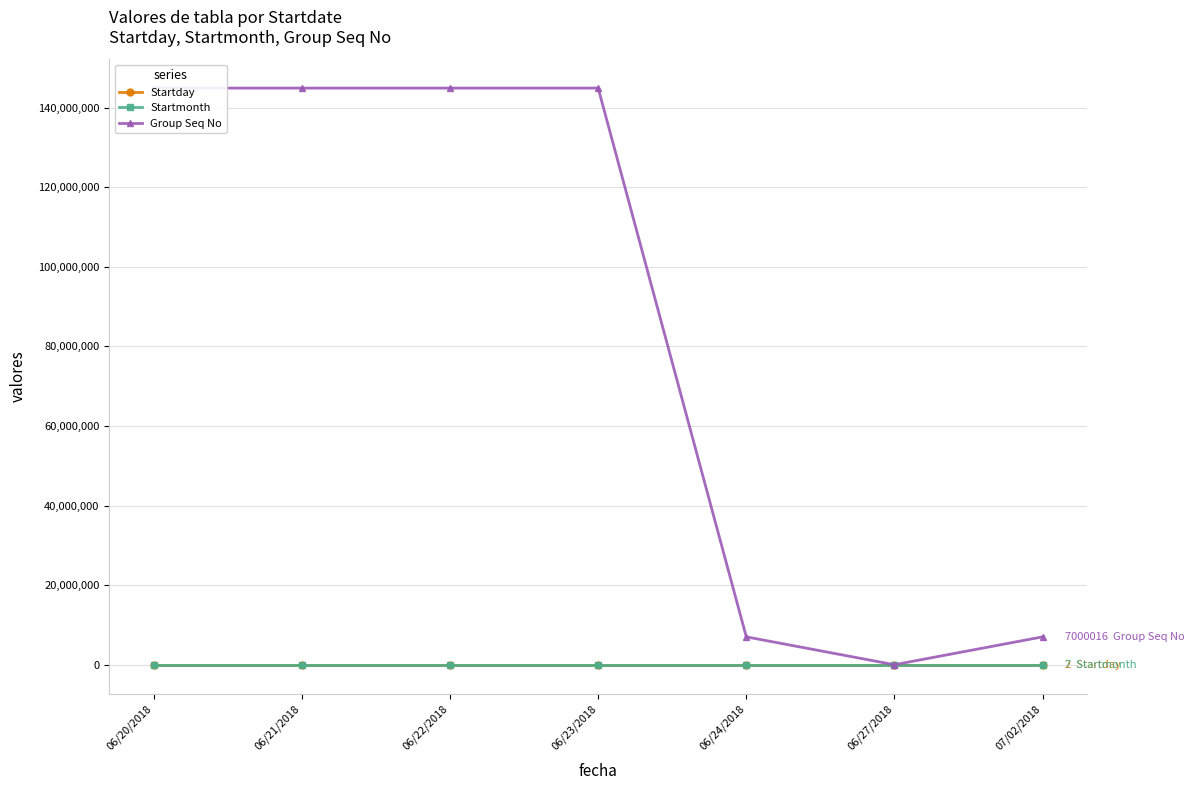

Reading left to right, extract all data points from this chart.

Startday: 20	21	22	23	24	27	2
Startmonth: 6	6	6	6	6	6	7
Group Seq No: 144883571	144883571	144883571	144883571	7000016	1	7000016